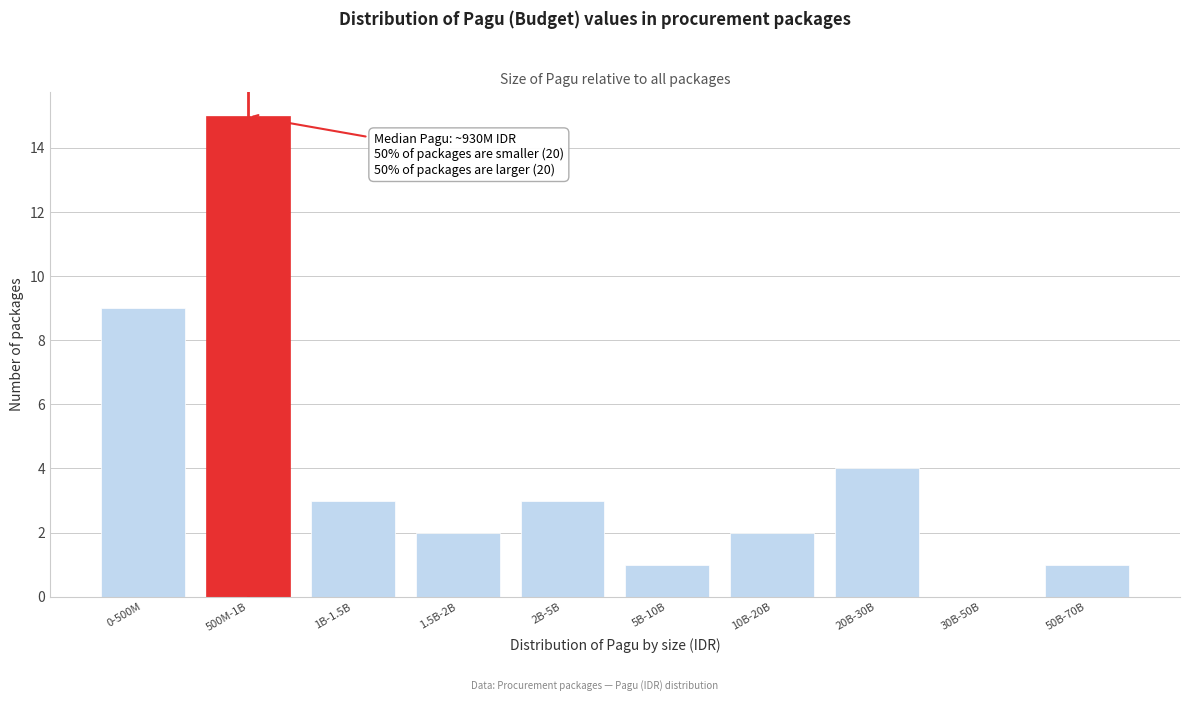

Reading left to right, transcribe all the data shown in this chart.

0-500M=9	500M-1B=15	1B-1.5B=3	1.5B-2B=2	2B-5B=3	5B-10B=1	10B-20B=2	20B-30B=4	30B-50B=0	50B-70B=1